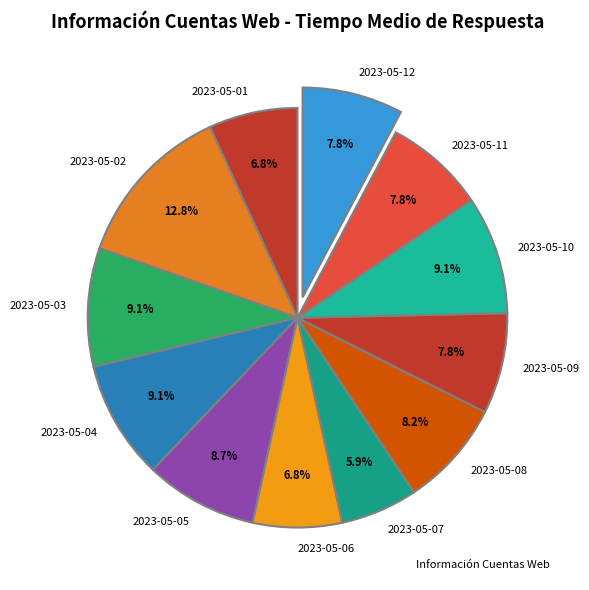

To the nearest percent, what percentage of the pie is 2023-05-12?

8%